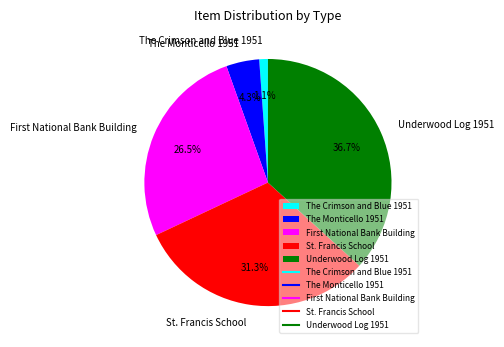

How many slices are in this pie chart?

5